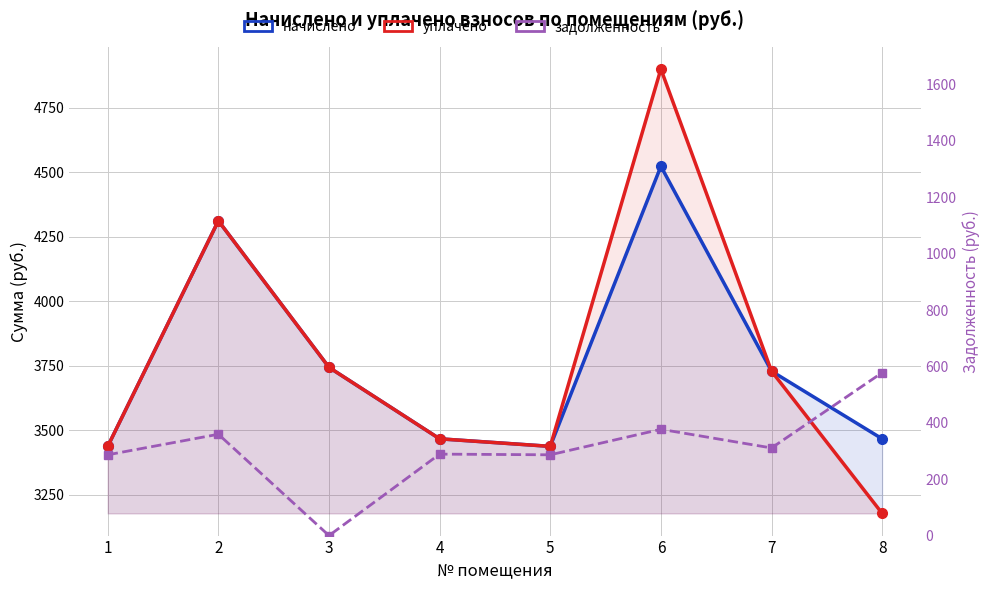

What is the total value across all series at 5?

7162.3